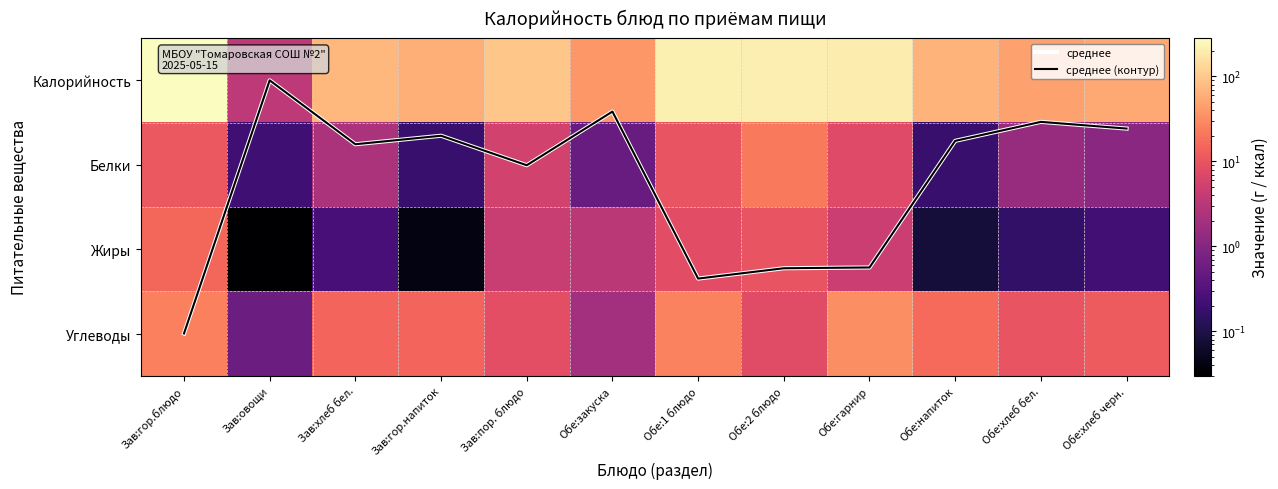

Which series has the largest total across all categories?

Калорийность